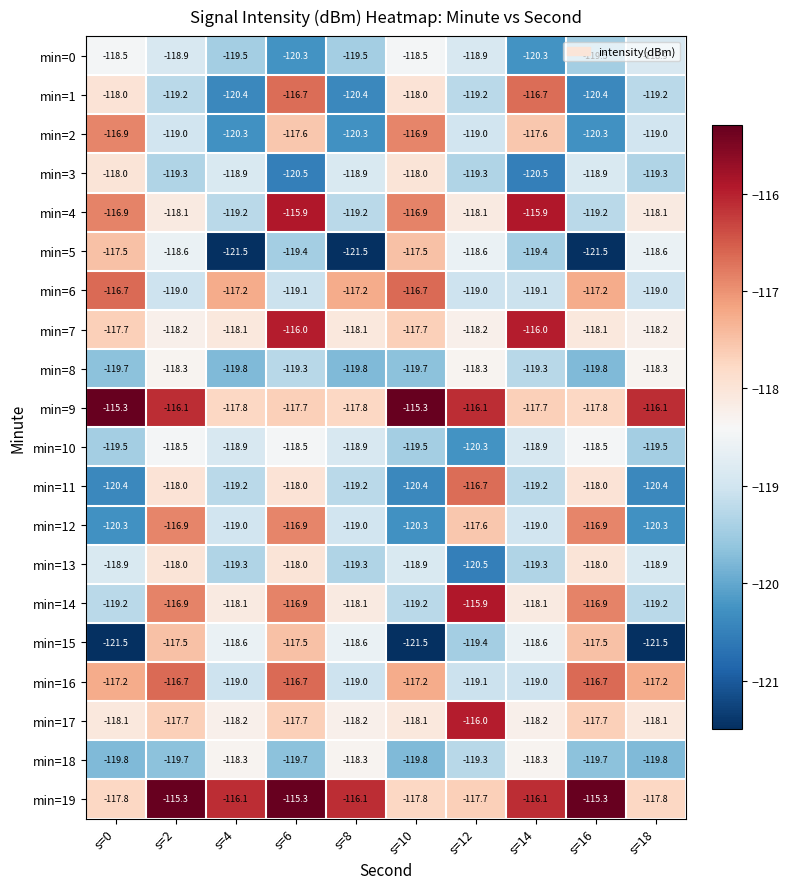

Count the number of categories in the chart.

10